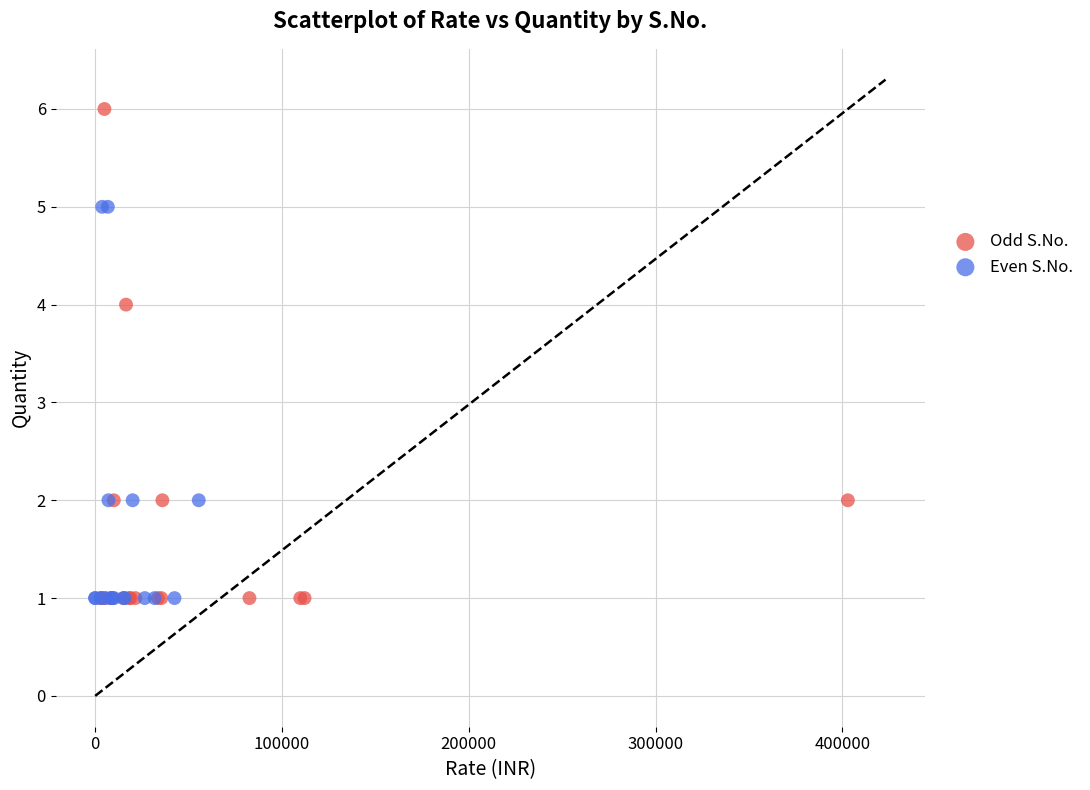

Which series has the largest Y range (max minus min)?

Odd S.No.